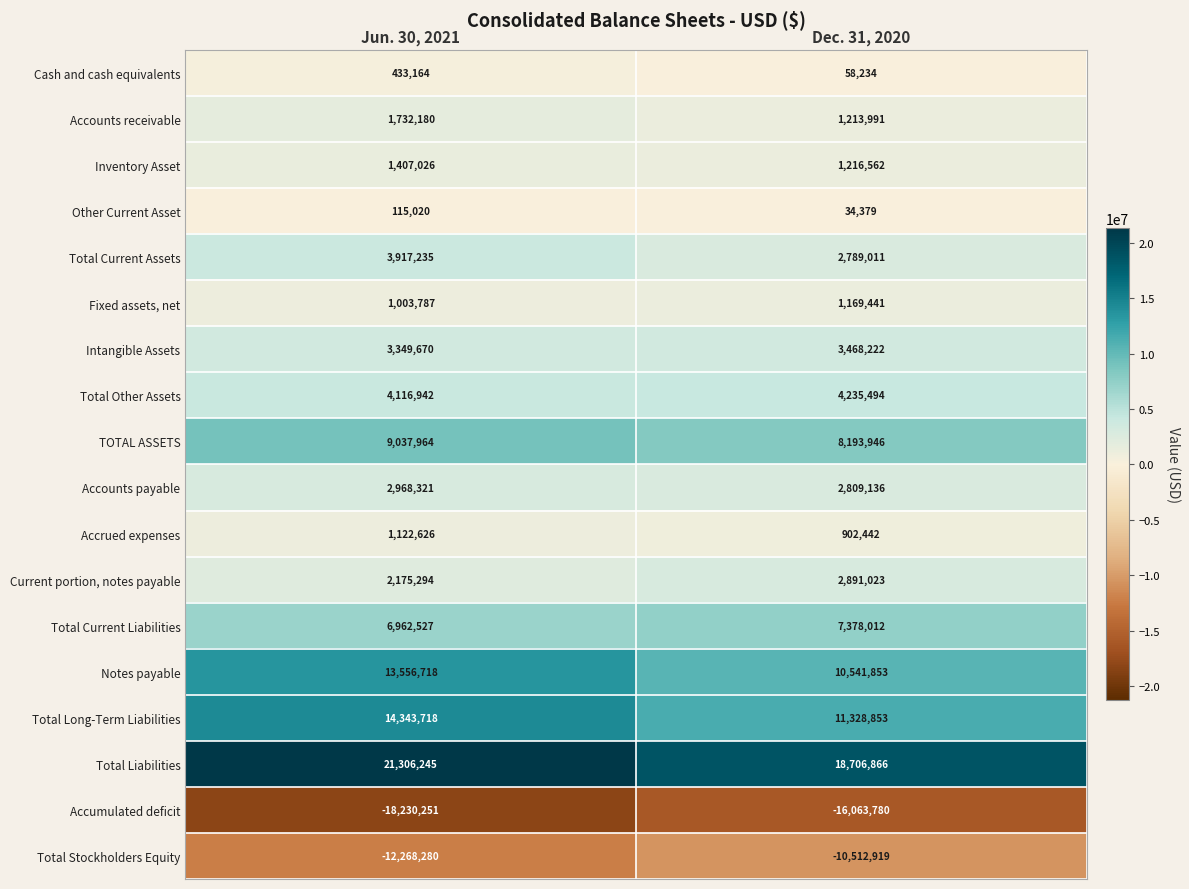

What value does the Other Current Asset series have at Dec. 31, 2020?

34379